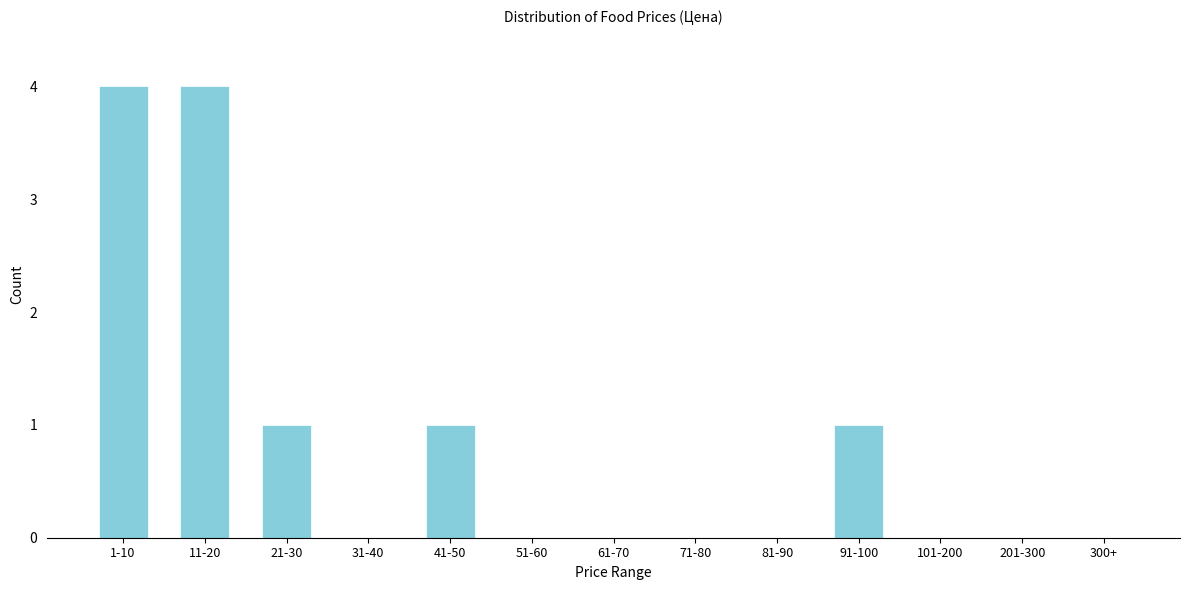

Reading left to right, list all the values displayed in this chart.

1-10=4	11-20=4	21-30=1	31-40=0	41-50=1	51-60=0	61-70=0	71-80=0	81-90=0	91-100=1	101-200=0	201-300=0	300+=0